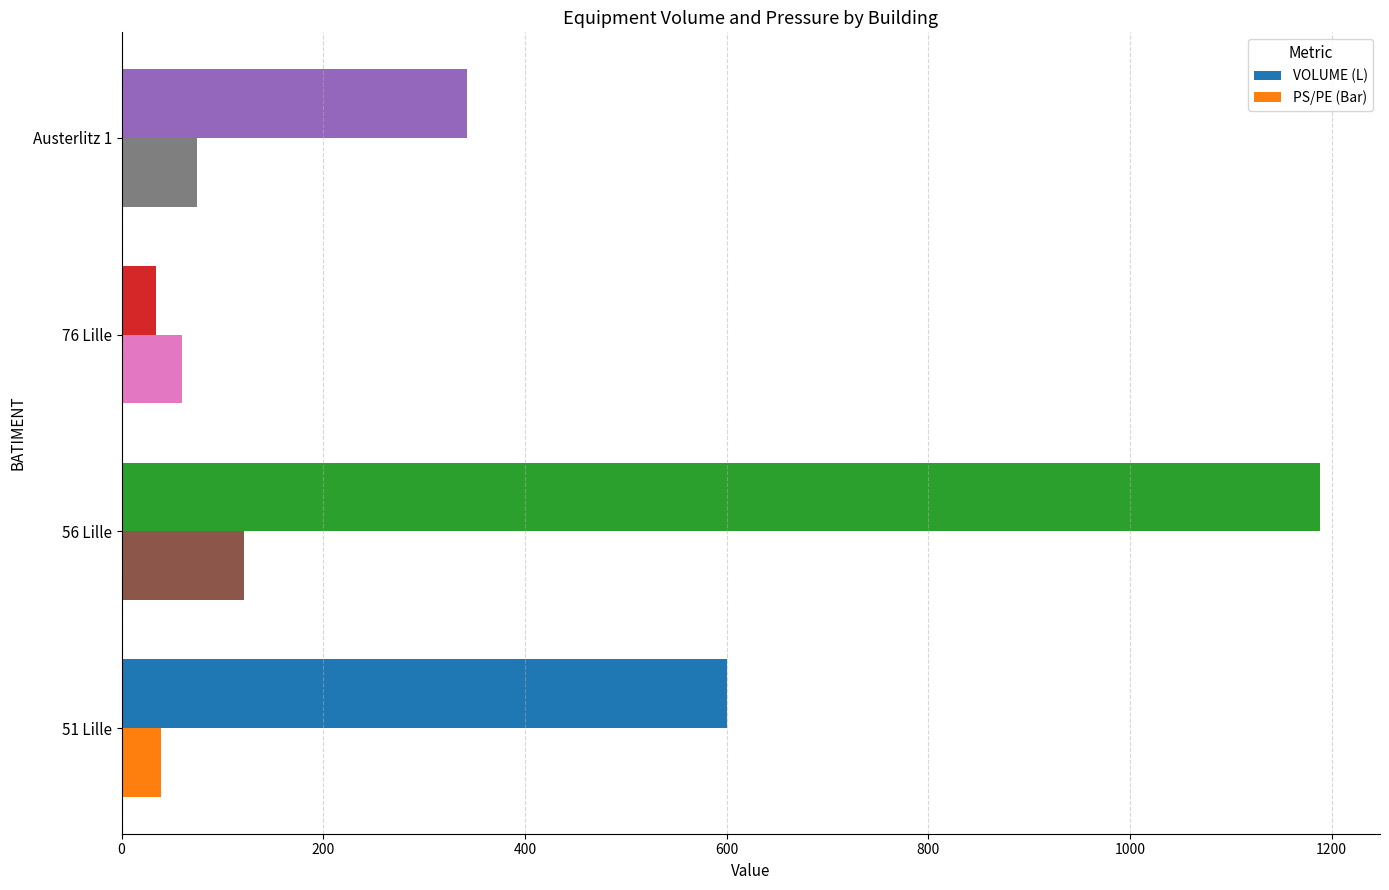

List the series in order of their overall mean, lowest first.

PS/PE (Bar), VOLUME (L)